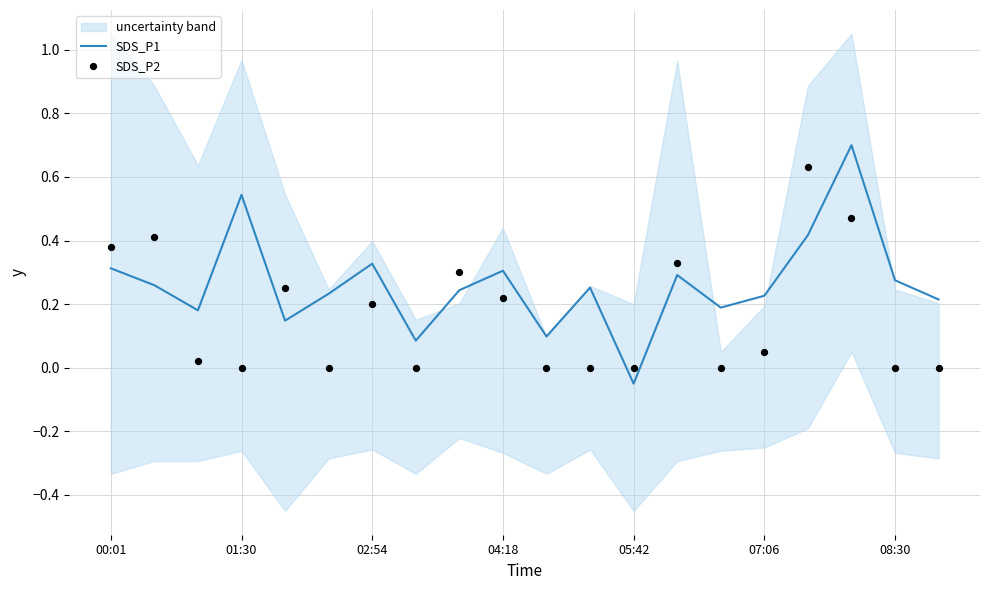

At which label is SDS_P1 closest to 0?

05:42